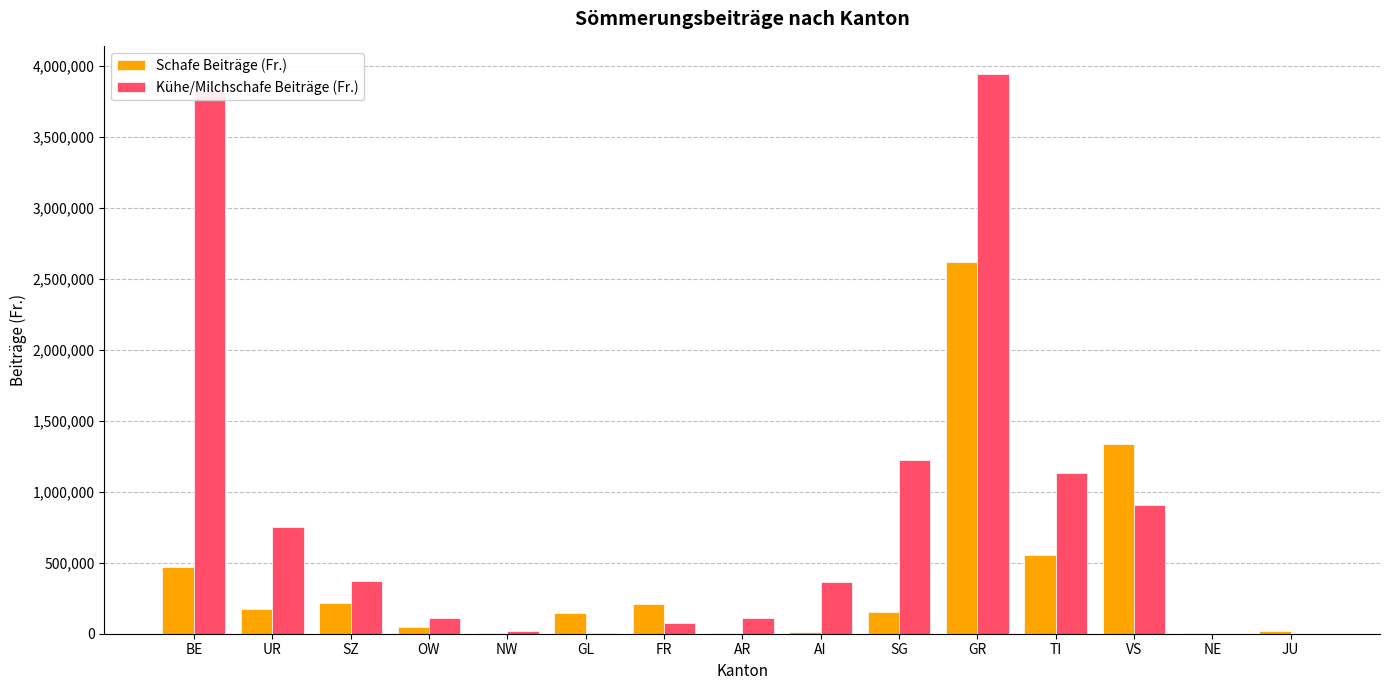

What is the sum of all Kühe/Milchschafe Beiträge (Fr.) values?

12842534